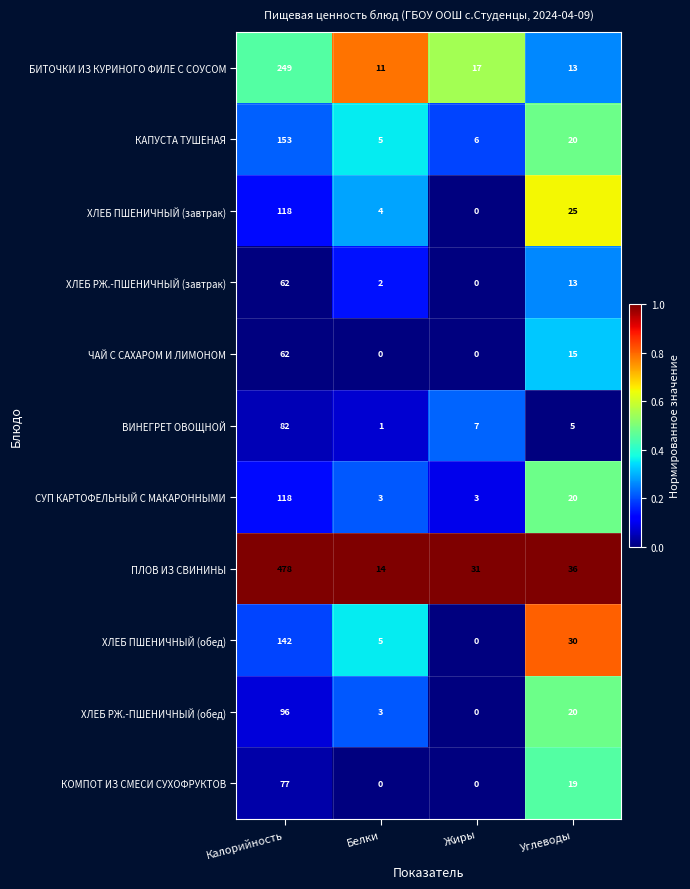

Where does the ХЛЕБ ПШЕНИЧНЫЙ (обед) series first go above 30?

Калорийность